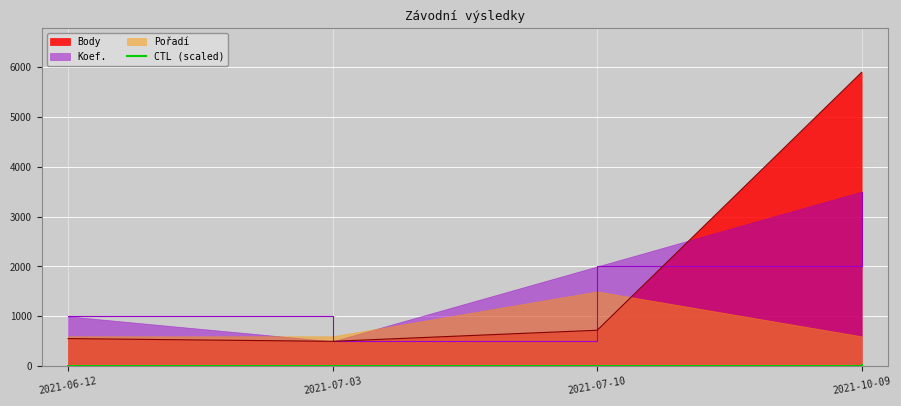

True or false: the data shows 0.0 at 2021-06-12.

True